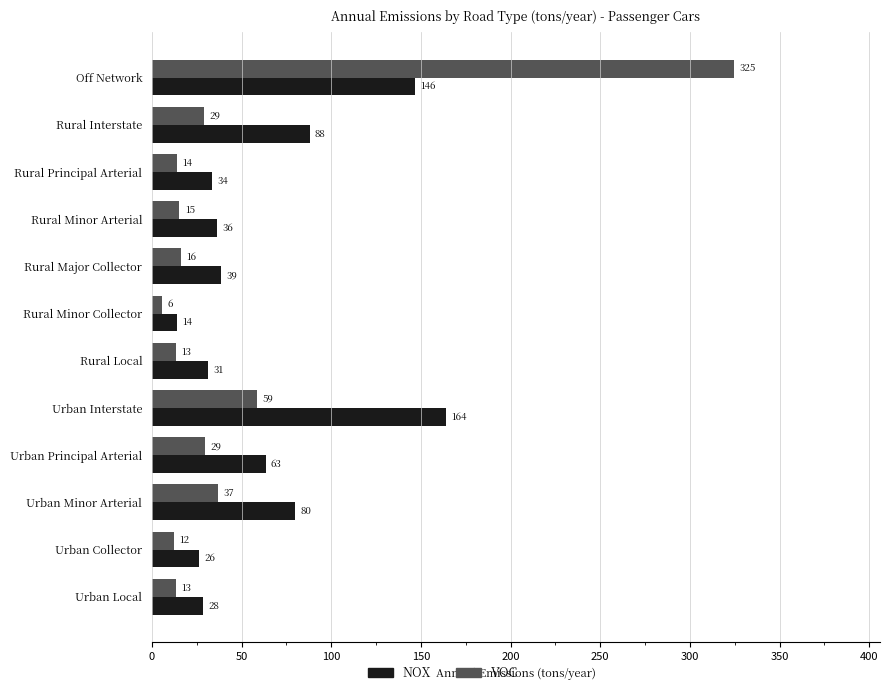

What are all the series names shown in the legend?

NOX, VOC